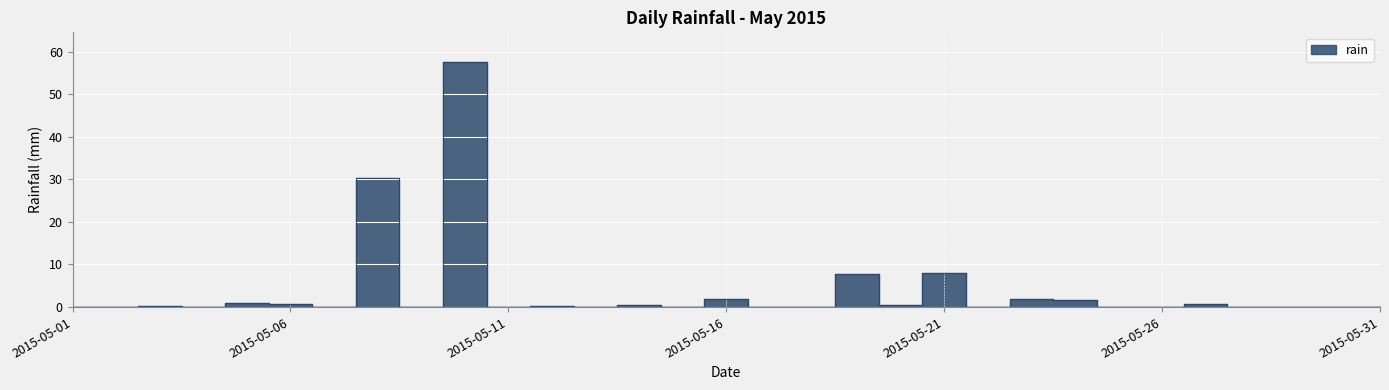

Reading left to right, transcribe all the data shown in this chart.

2015-05-01=0.0	2015-05-02=0.0	2015-05-03=0.2	2015-05-04=0.0	2015-05-05=1.0	2015-05-06=0.8	2015-05-07=0.0	2015-05-08=30.4	2015-05-09=0.0	2015-05-10=57.6	2015-05-11=0.0	2015-05-12=0.2	2015-05-13=0.0	2015-05-14=0.4	2015-05-15=0.0	2015-05-16=2.0	2015-05-17=0.0	2015-05-18=0.0	2015-05-19=7.8	2015-05-20=0.4	2015-05-21=8.0	2015-05-22=0.0	2015-05-23=1.8	2015-05-24=1.6	2015-05-25=0.0	2015-05-26=0.0	2015-05-27=0.8	2015-05-28=0.0	2015-05-29=0.0	2015-05-30=0.0	2015-05-31=0.0